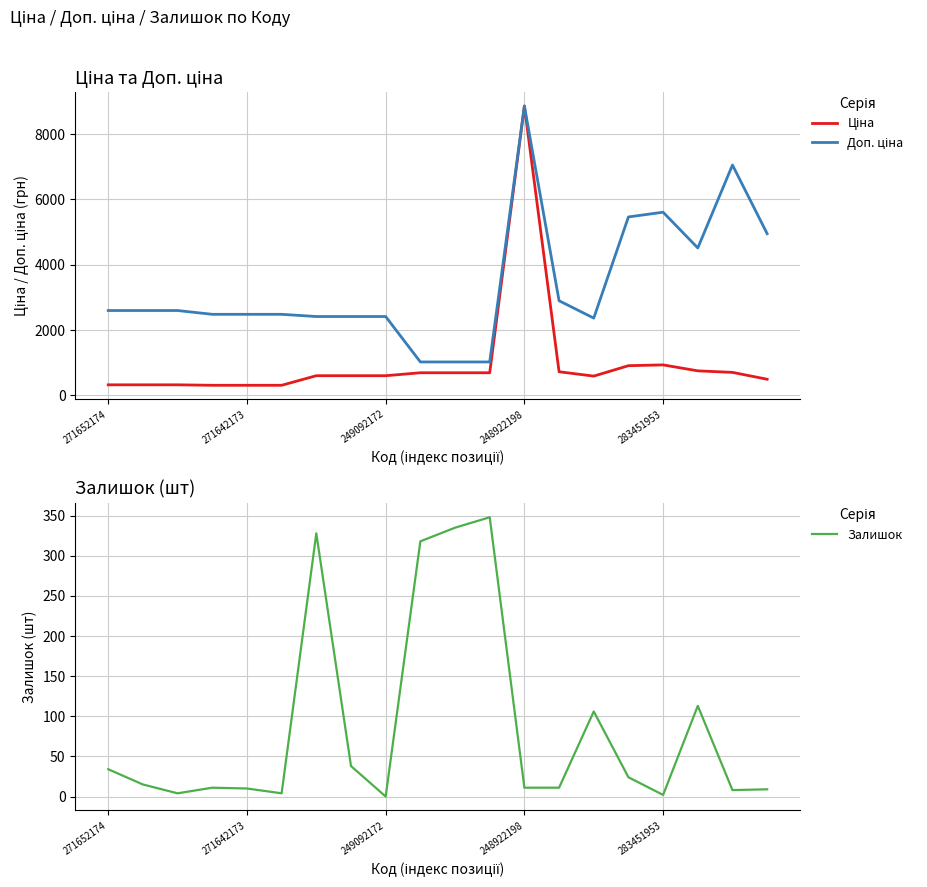

What is the total value across all series at 15?

6396.7